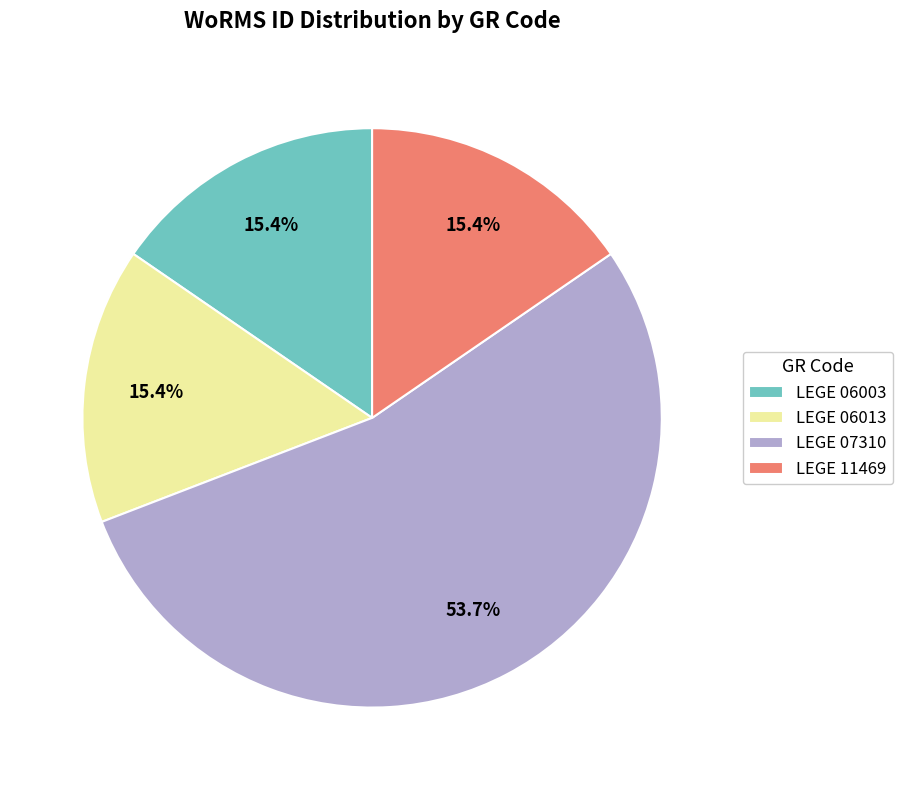

Is it true that LEGE 07310 is 43% of the pie?

False